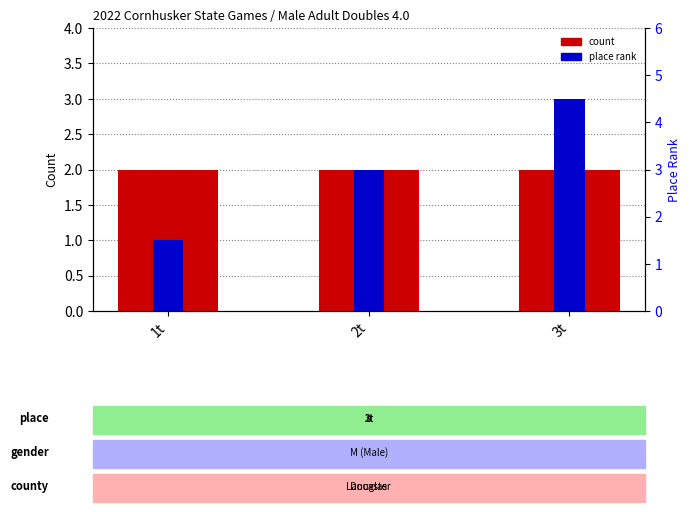

Are the bars horizontal?

No